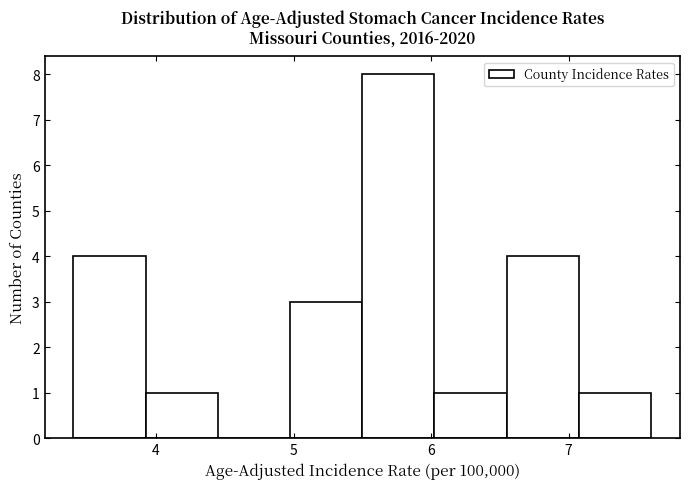

Reading left to right, transcribe this chart: for each bar, give the range it covers on the x-axis and its height. Neither the bar edges nor the heights are printed on the chart, so give them approximately, as read against the axes.

3.4 to 3.9: 4
3.9 to 4.5: 1
4.5 to 5.0: 0
5.0 to 5.5: 3
5.5 to 6.0: 8
6.0 to 6.6: 1
6.6 to 7.1: 4
7.1 to 7.6: 1